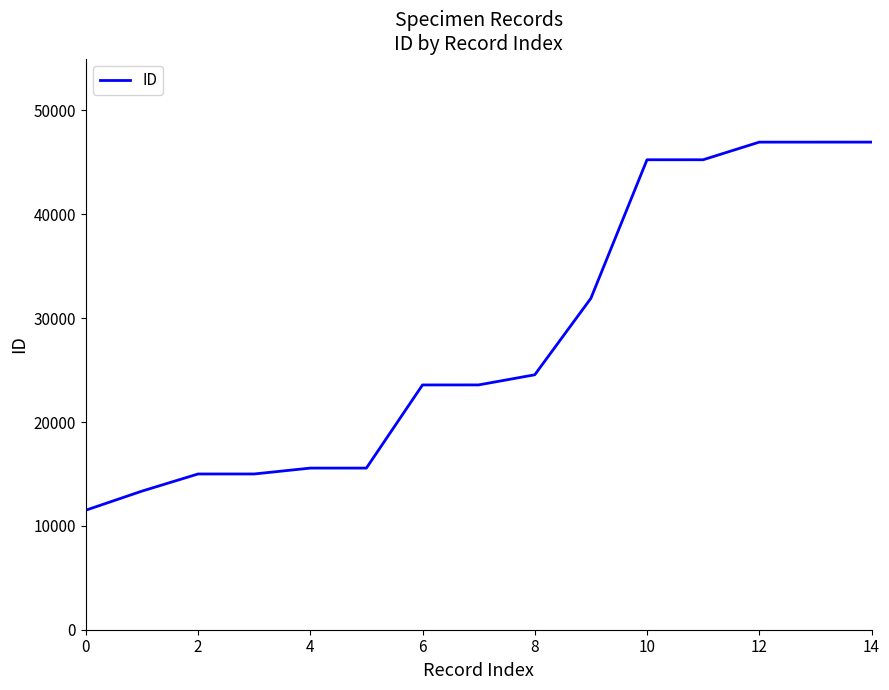

What is the minimum value shown in the chart?

11508